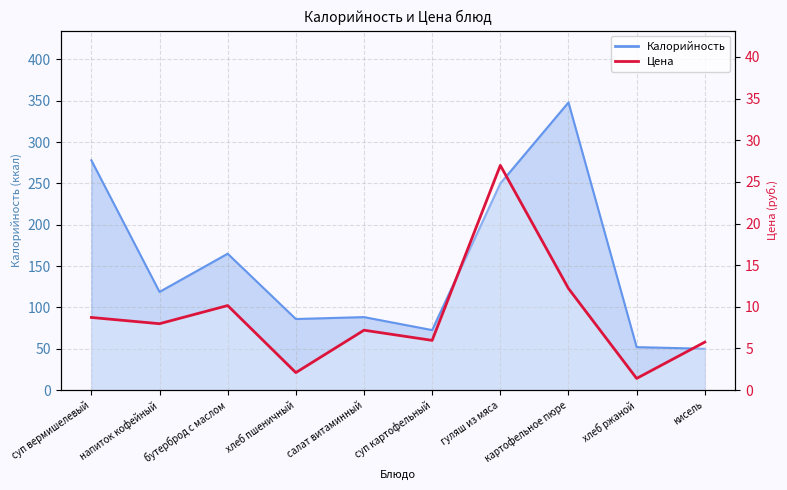

Where is the first local maximum?

бутерброд с маслом